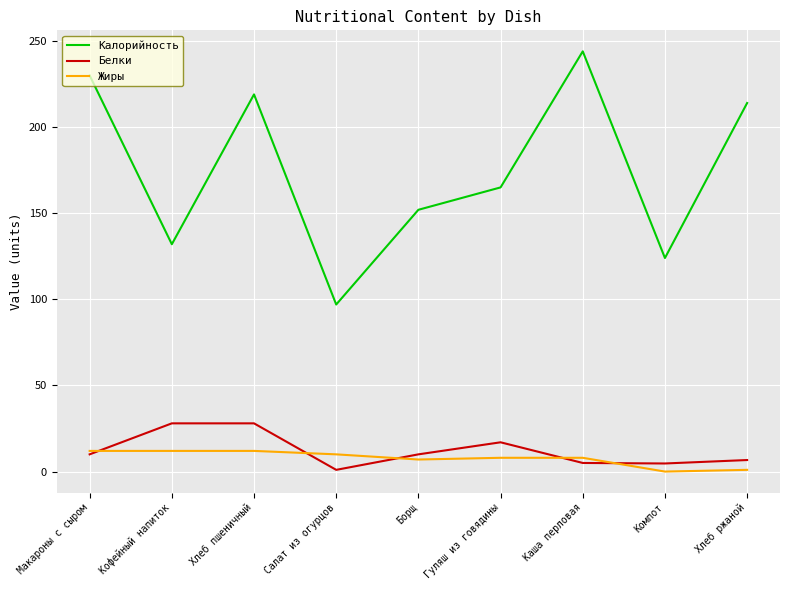

What are all the series names shown in the legend?

Калорийность, Белки, Жиры